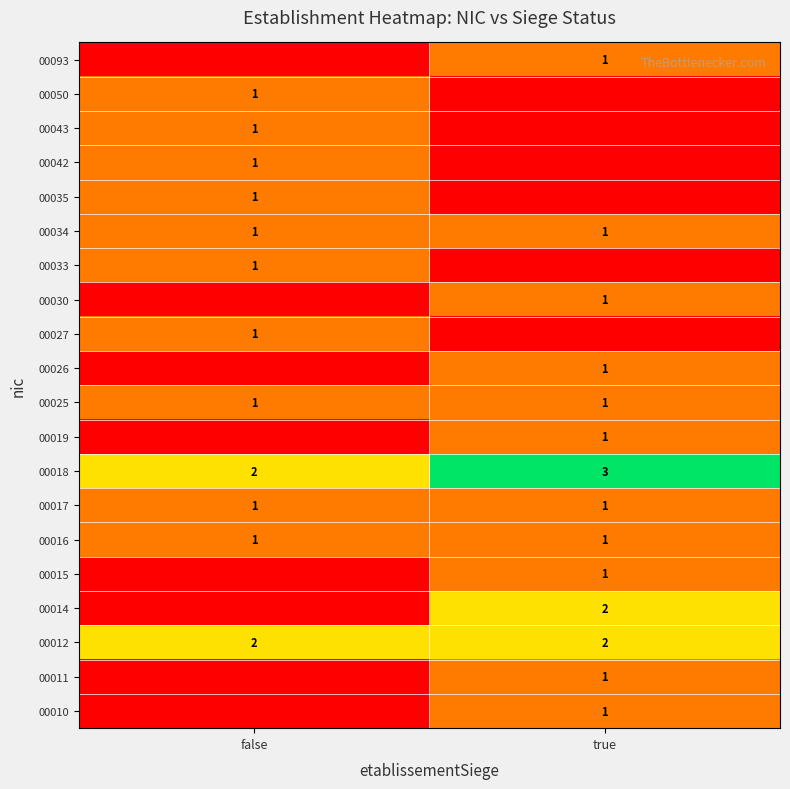

How many distinct data groups are displayed?

20